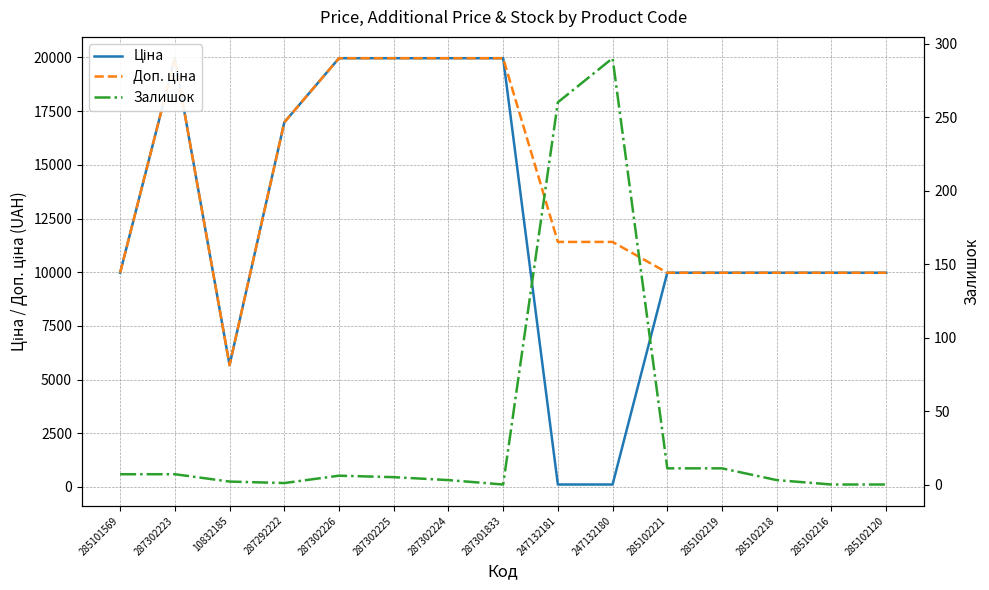

How many data points does each series have?

15